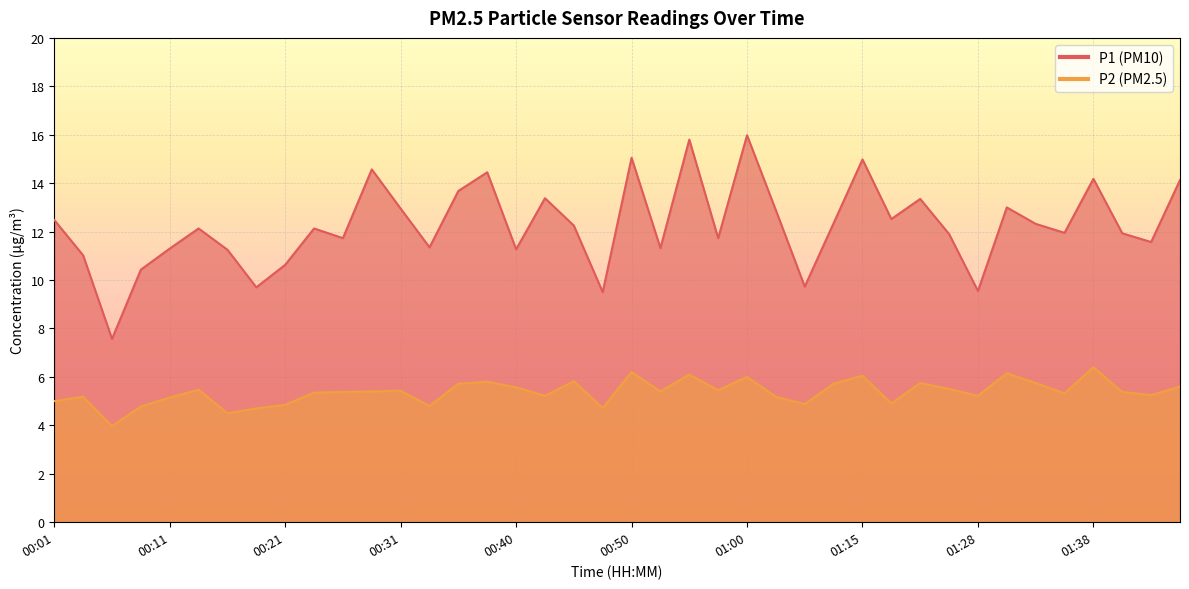

Which has a higher value, 01:13 or 01:25?

01:13